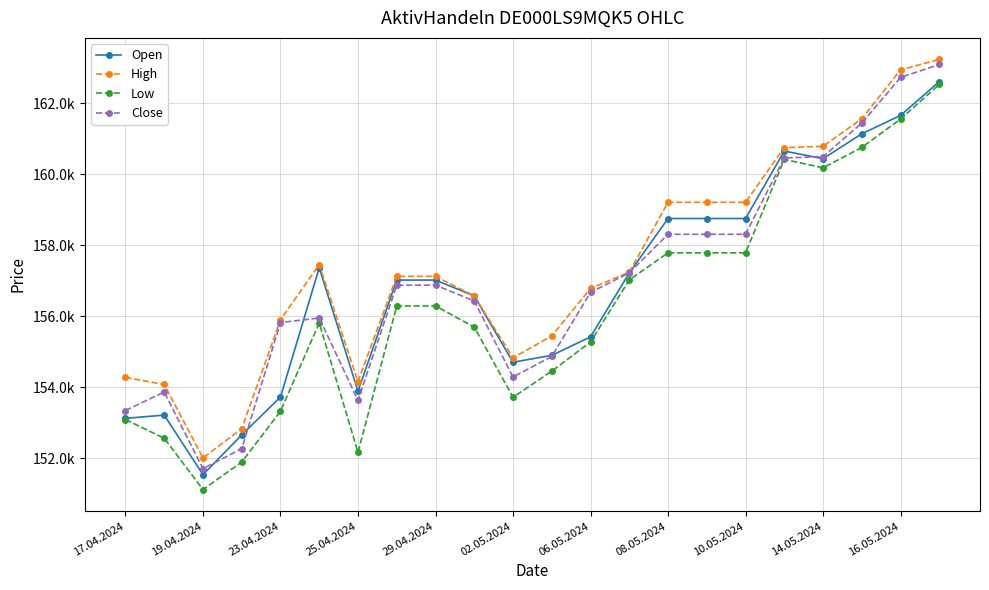

True or false: Low and Open intersect in this chart.

False